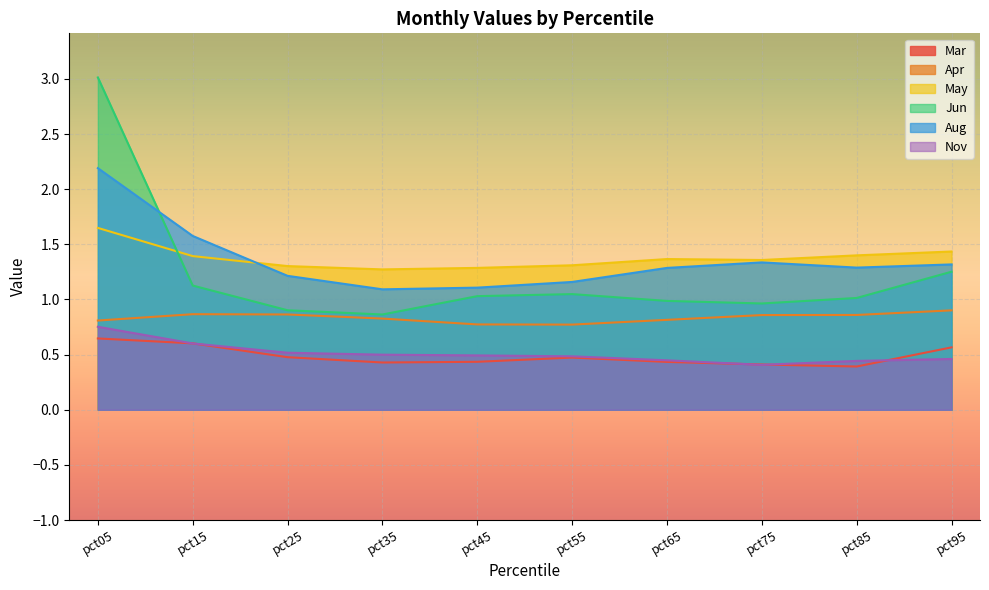

What is the difference between the maximum and minimum values in the Jun series?

2.1